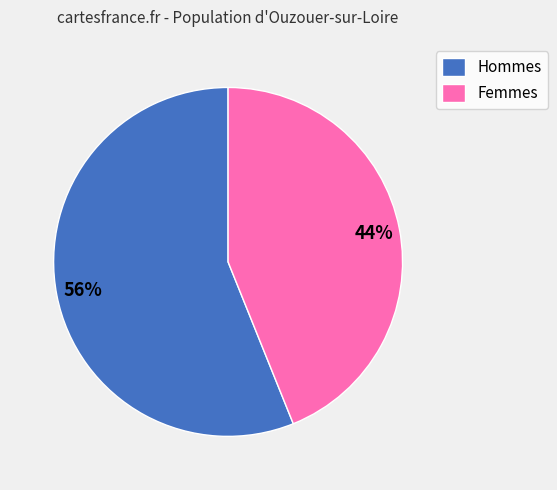

True or false: Femmes accounts for 44% of the total.

True